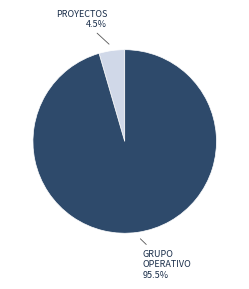

Does any single category account for the majority?

Yes